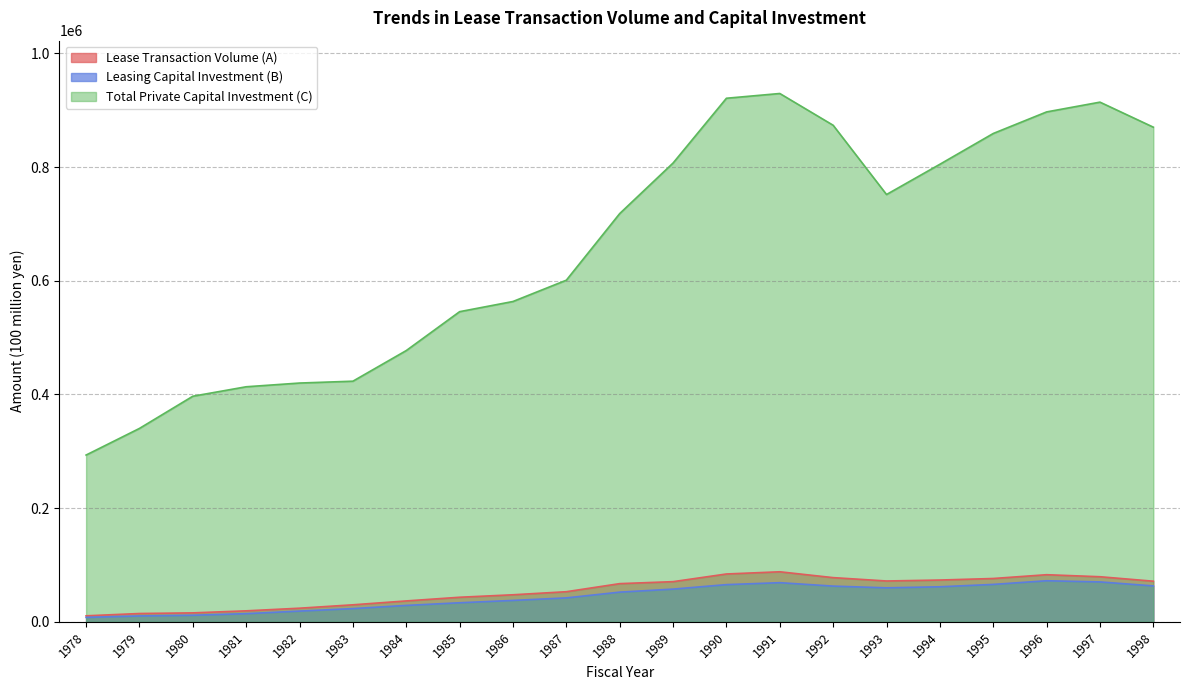

True or false: Leasing Capital Investment (B) has a value of 57540 at 1989.

True